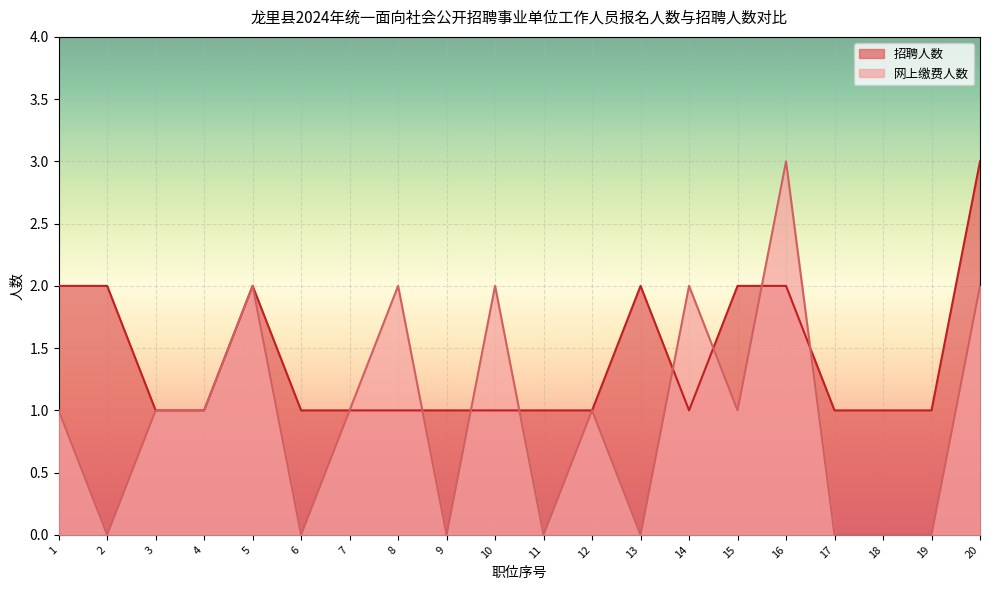

At which label is 网上缴费人数 closest to 1?

1